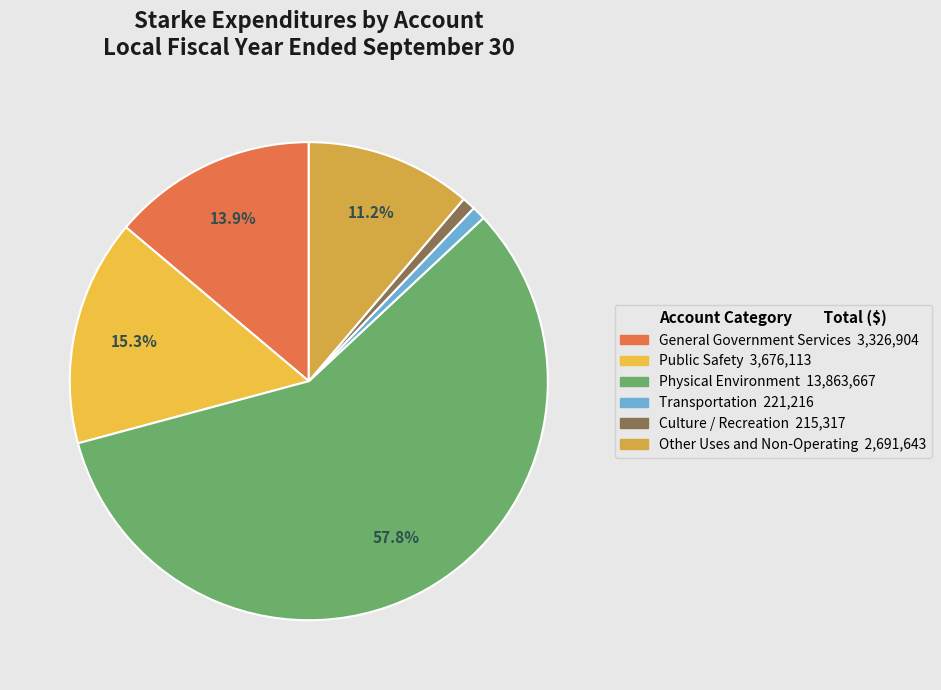

Count the number of slices in the pie.

6